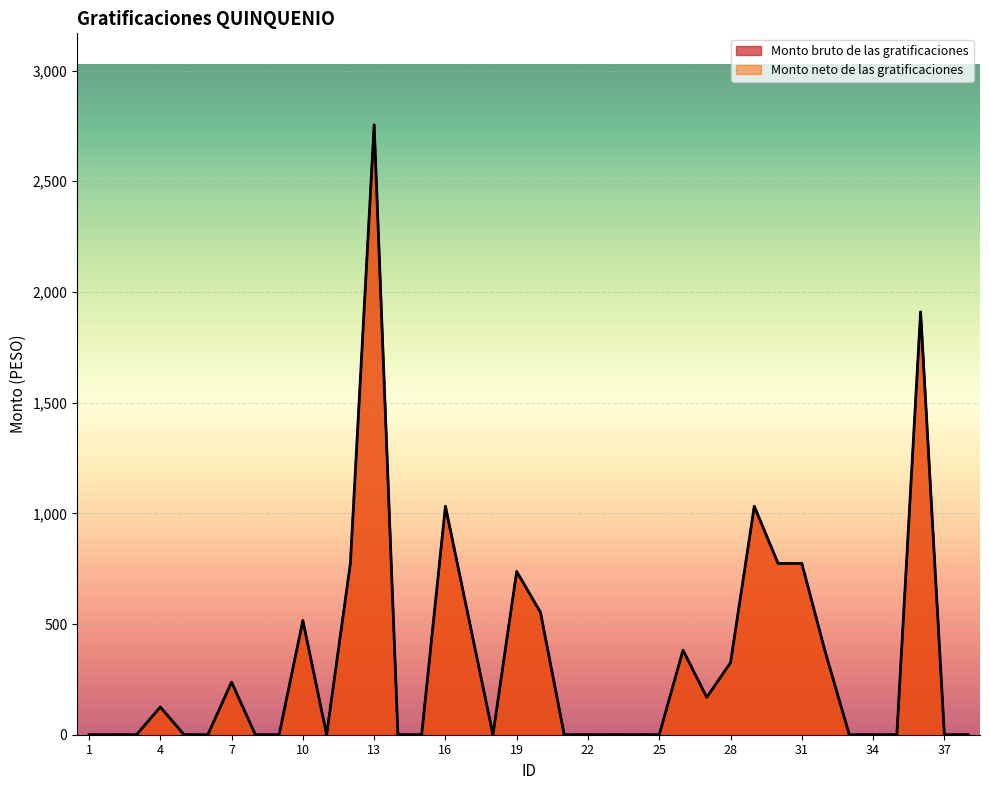

Reading left to right, extract all data points from this chart.

Monto bruto de las gratificaciones: 0.0	0.0	0.0	125.0	0.0	0.0	237.6	0.0	0.0	516.0	0.0	774.0	2755.1	0.0	0.0	1032.0	516.0	0.0	737.4	553.0	0.0	0.0	0.0	0.0	0.0	382.0	169.2	325.3	1032.0	774.0	774.0	368.7	0.0	0.0	0.0	1910.1	0.0	0.0
Monto neto de las gratificaciones: 0.0	0.0	0.0	125.0	0.0	0.0	237.6	0.0	0.0	516.0	0.0	774.0	2755.1	0.0	0.0	1032.0	516.0	0.0	737.4	553.0	0.0	0.0	0.0	0.0	0.0	382.0	169.2	325.3	1032.0	774.0	774.0	368.7	0.0	0.0	0.0	1910.1	0.0	0.0